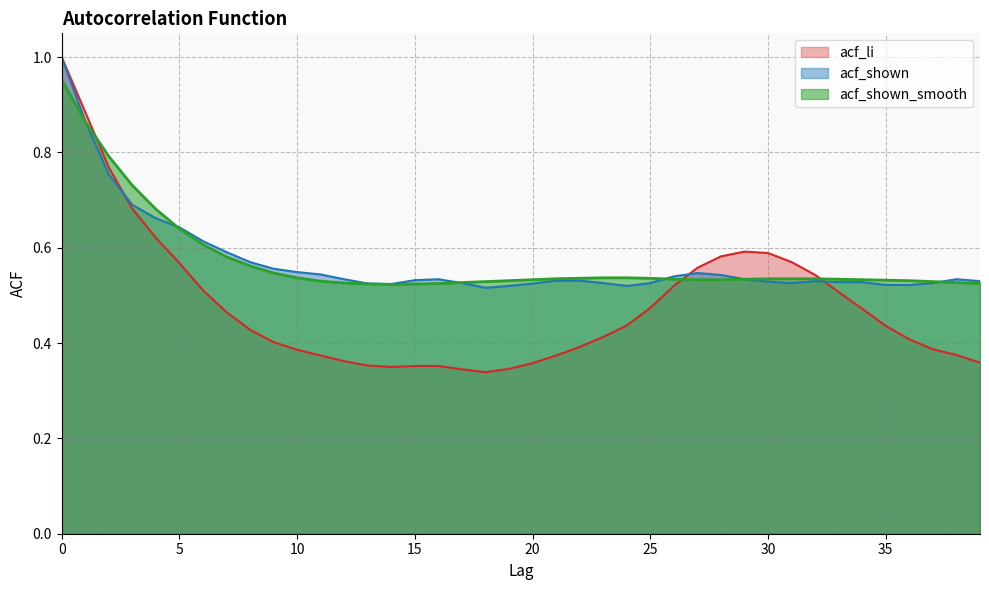

What is the difference between the highest and lowest values at 36?

0.1